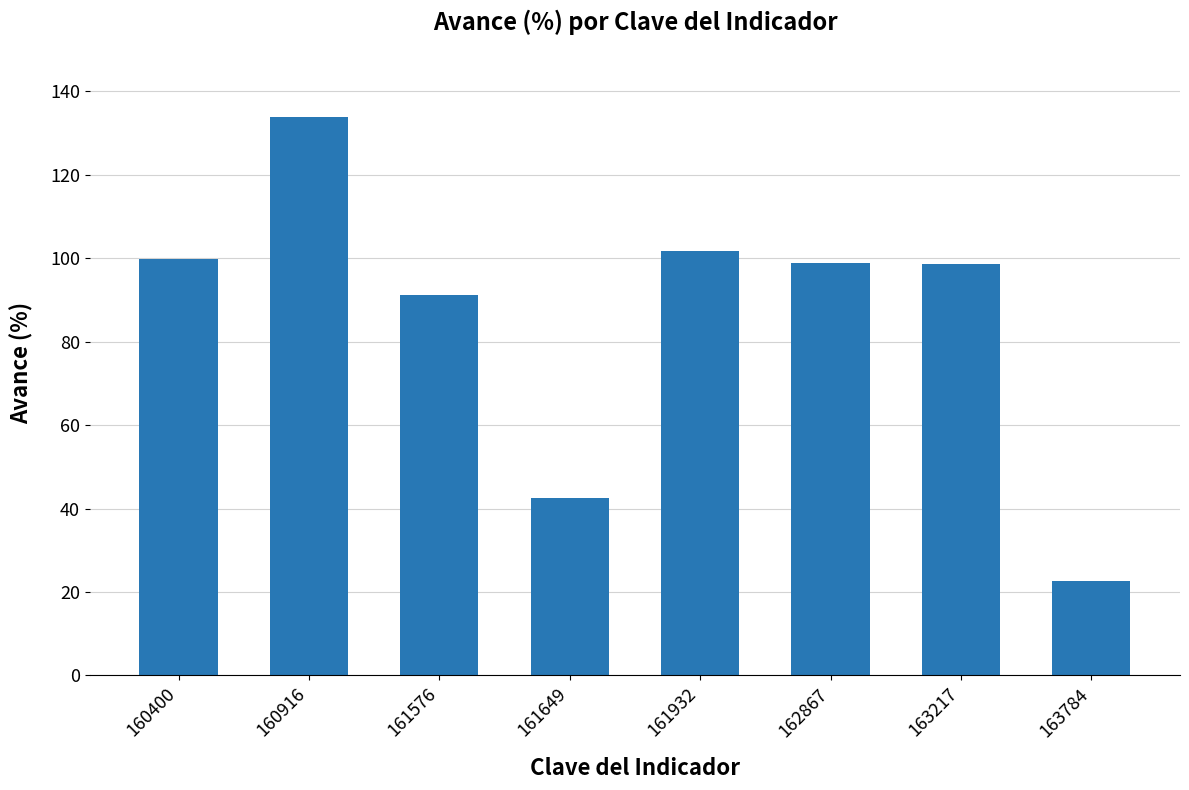

Which has a higher value, 160400 or 161576?

160400